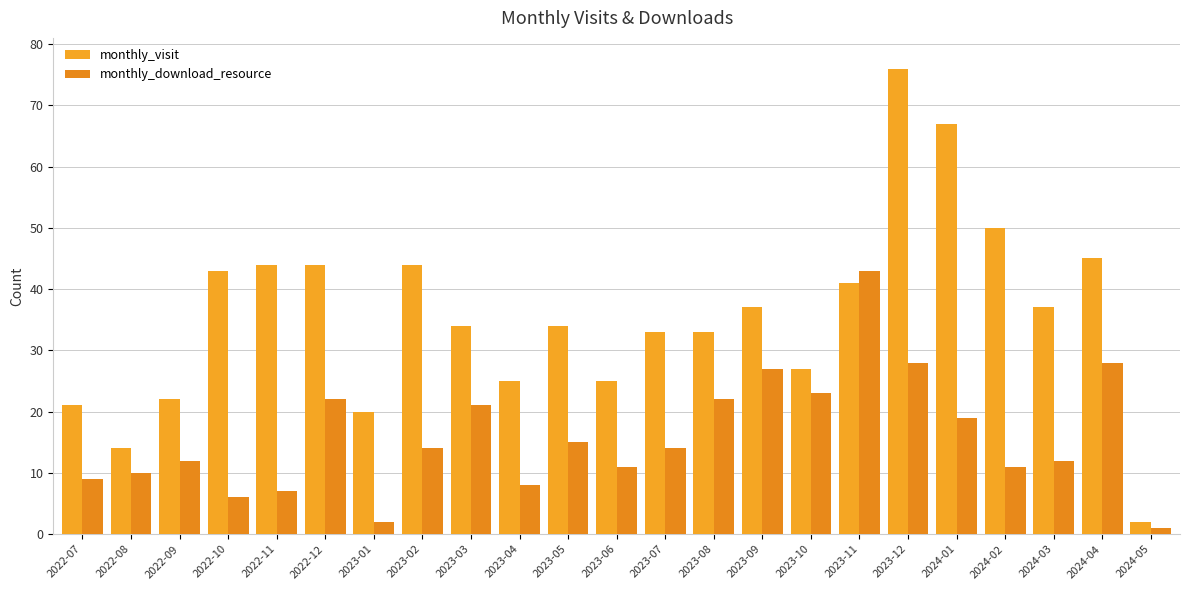

What is the difference between the maximum and minimum values in the monthly_download_resource series?

42